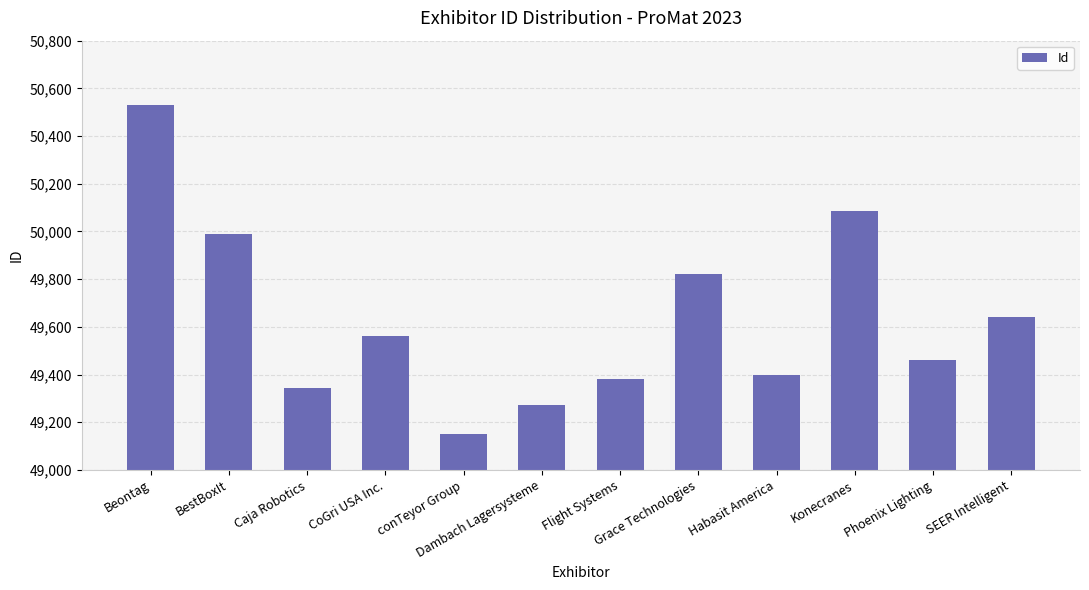

Are the bars grouped side by side (vs. stacked)?

No